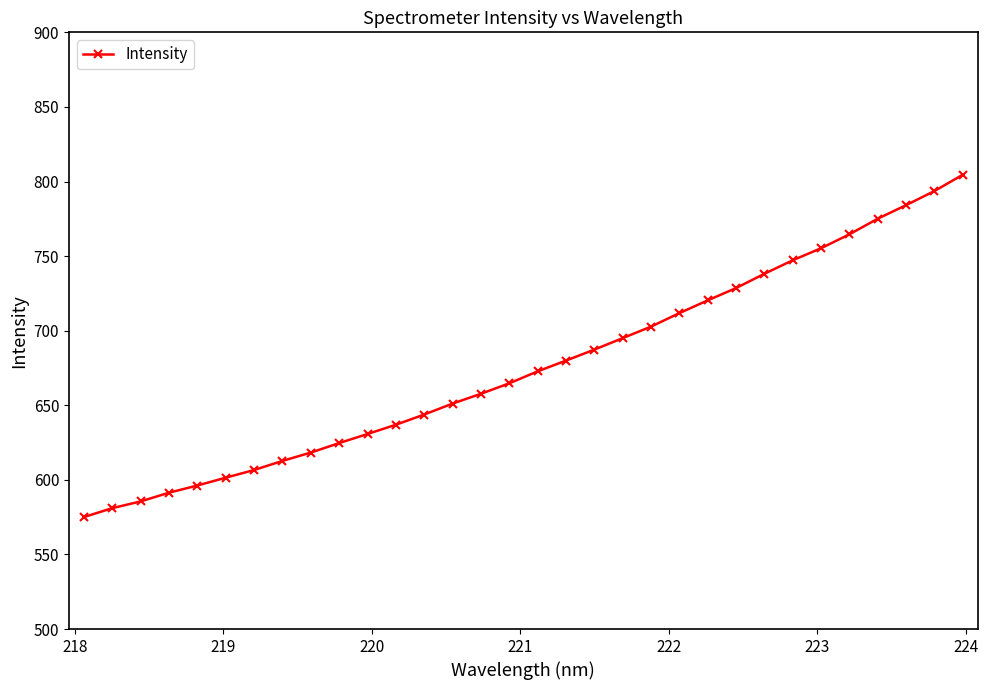

Does the chart display data point markers on the line(s)?

Yes